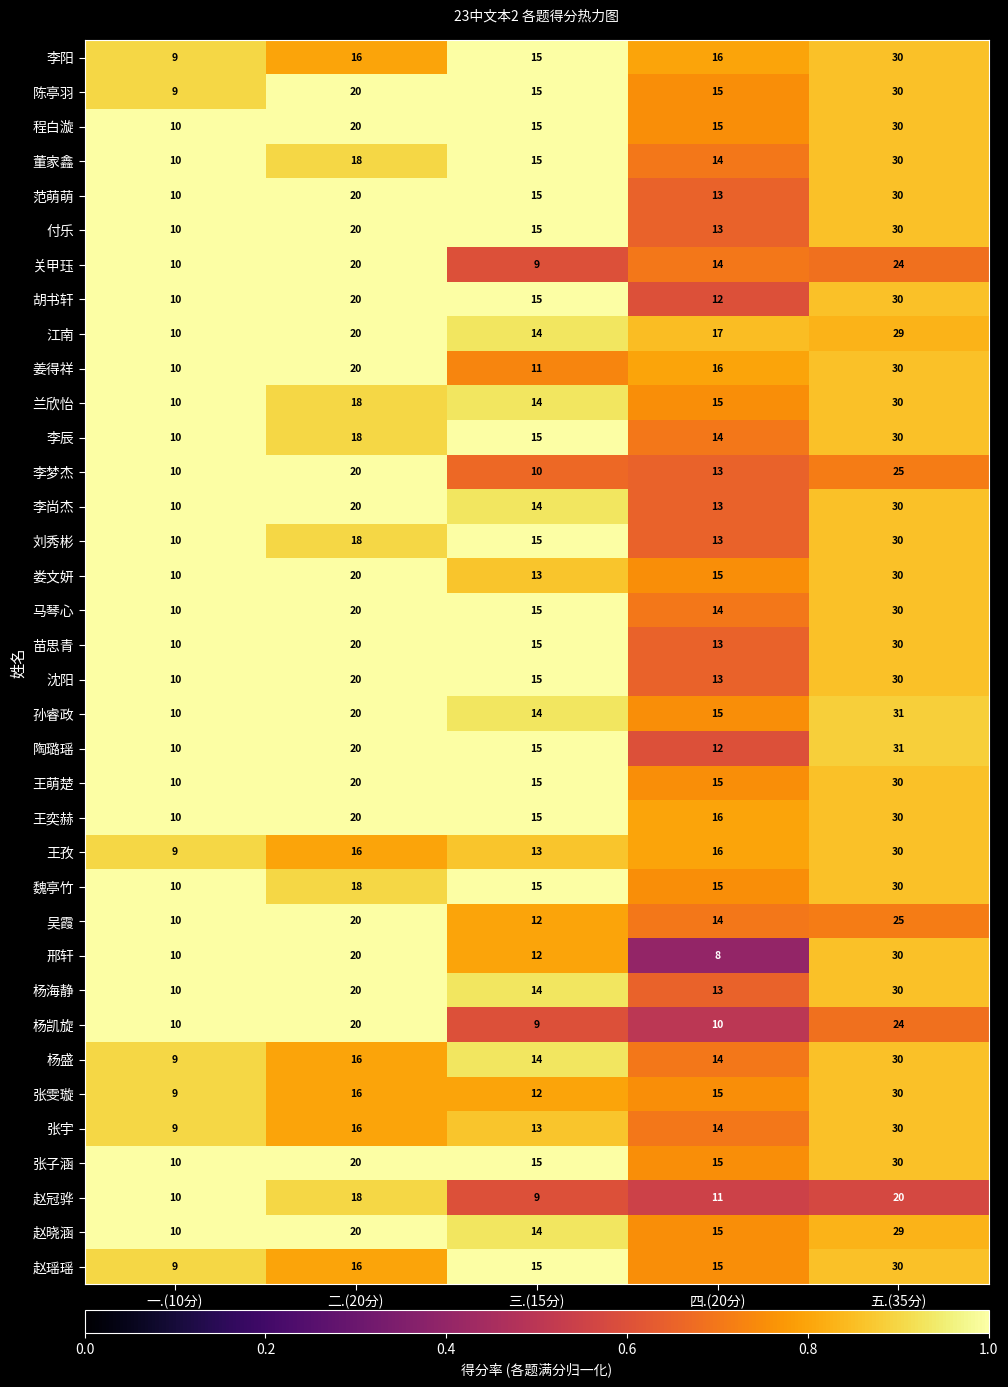

What is the average value of the 马琴心 series?

18